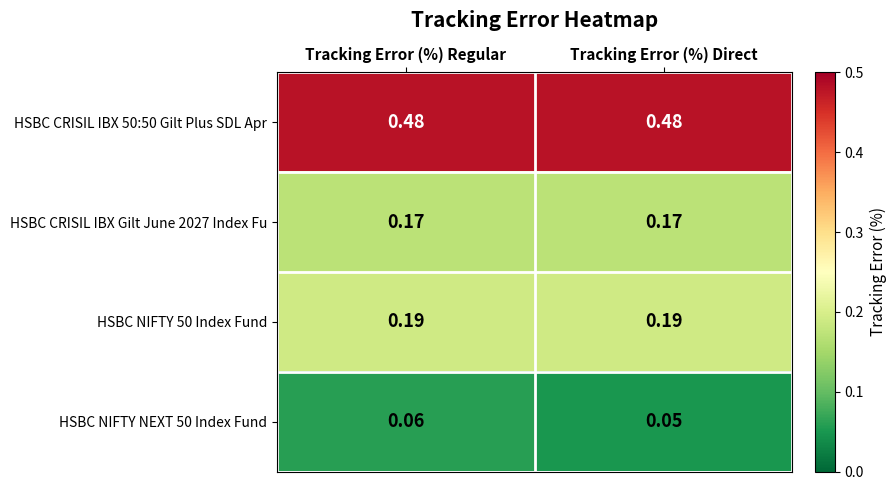

List the series in order of their peak value, lowest first.

HSBC NIFTY NEXT 50 Index Fund, HSBC CRISIL IBX Gilt June 2027 Index Fu, HSBC NIFTY 50 Index Fund, HSBC CRISIL IBX 50:50 Gilt Plus SDL Apr